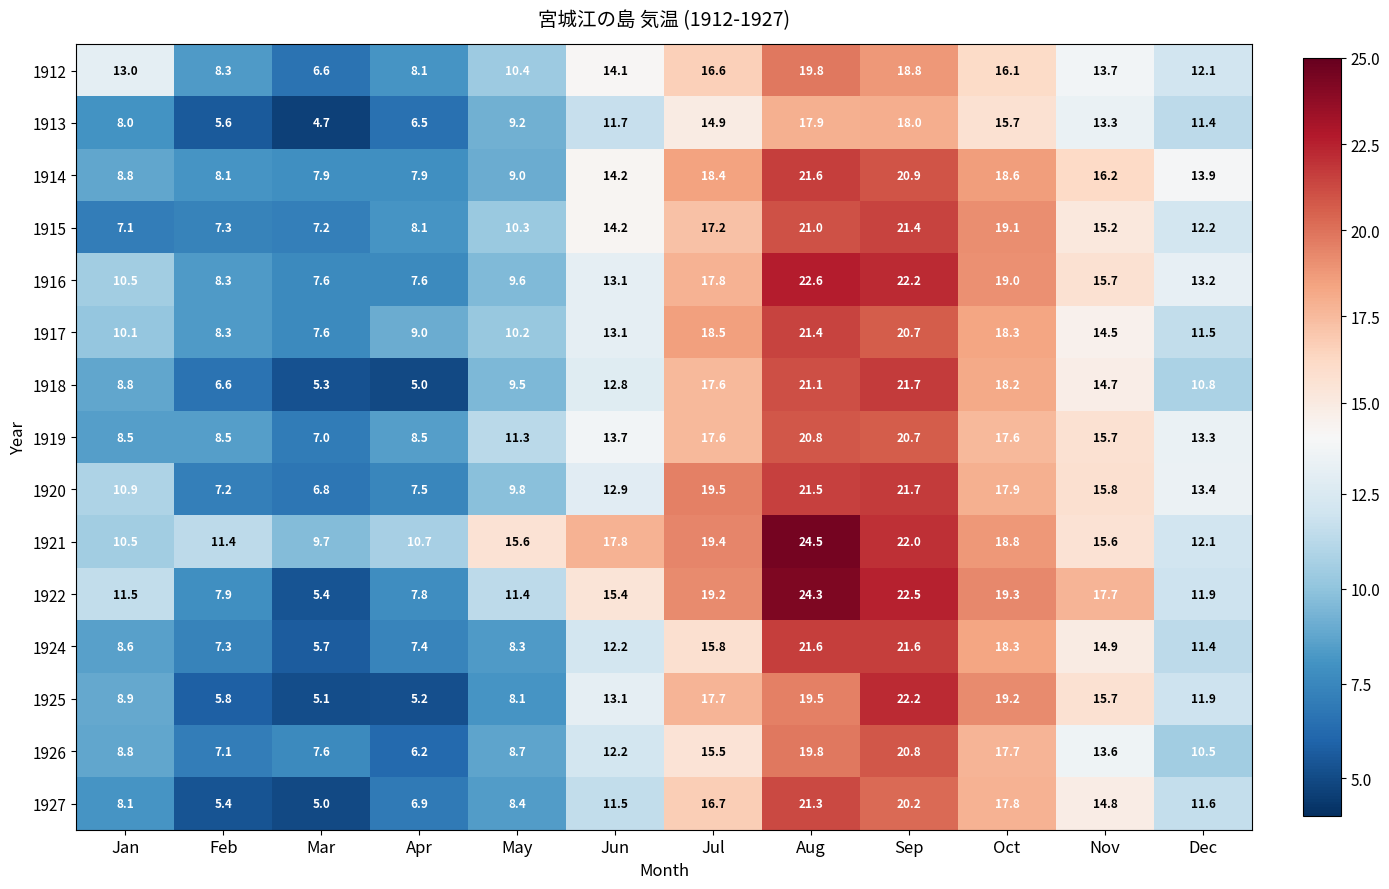

Count the number of data series in this chart.

15